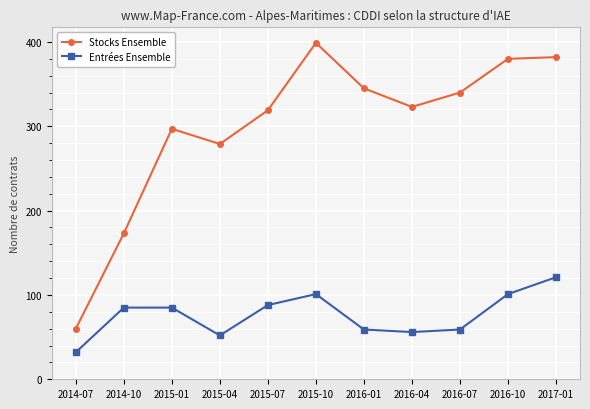

Reading left to right, list all the values displayed in this chart.

Stocks Ensemble: 2014-07=60	2014-10=173	2015-01=297	2015-04=279	2015-07=319	2015-10=399	2016-01=345	2016-04=323	2016-07=340	2016-10=380	2017-01=382
Entrées Ensemble: 2014-07=32	2014-10=85	2015-01=85	2015-04=52	2015-07=88	2015-10=101	2016-01=59	2016-04=56	2016-07=59	2016-10=101	2017-01=121